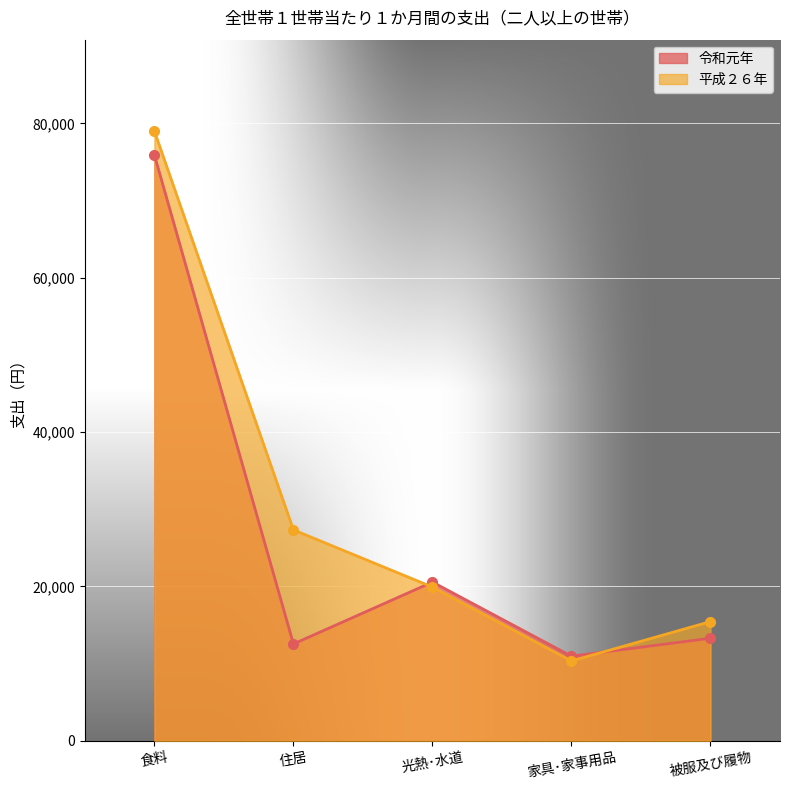

List the labels in order of 平成２６年 value, largest first.

食料, 住居, 光熱･水道, 被服及び履物, 家具･家事用品